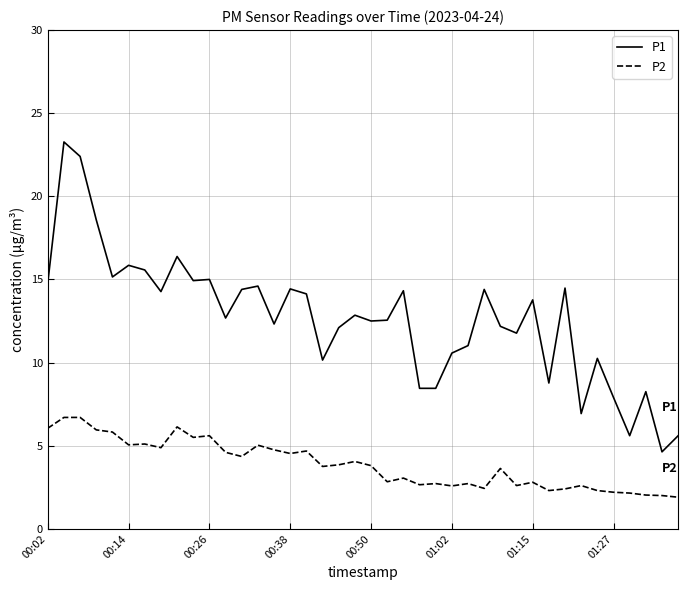

What is the greatest value displayed?

23.3